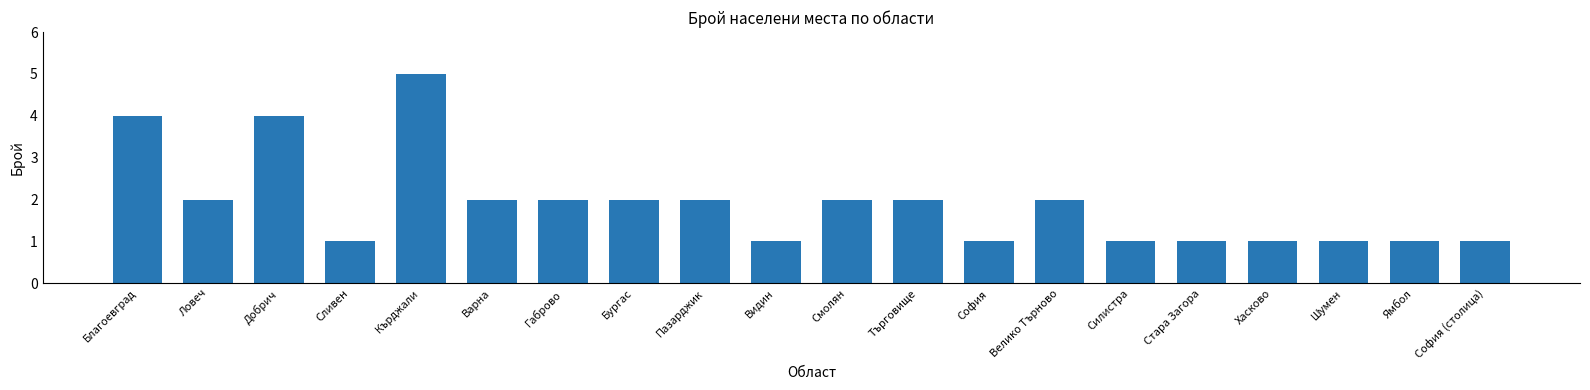

How many values are between 1 and 2?

17